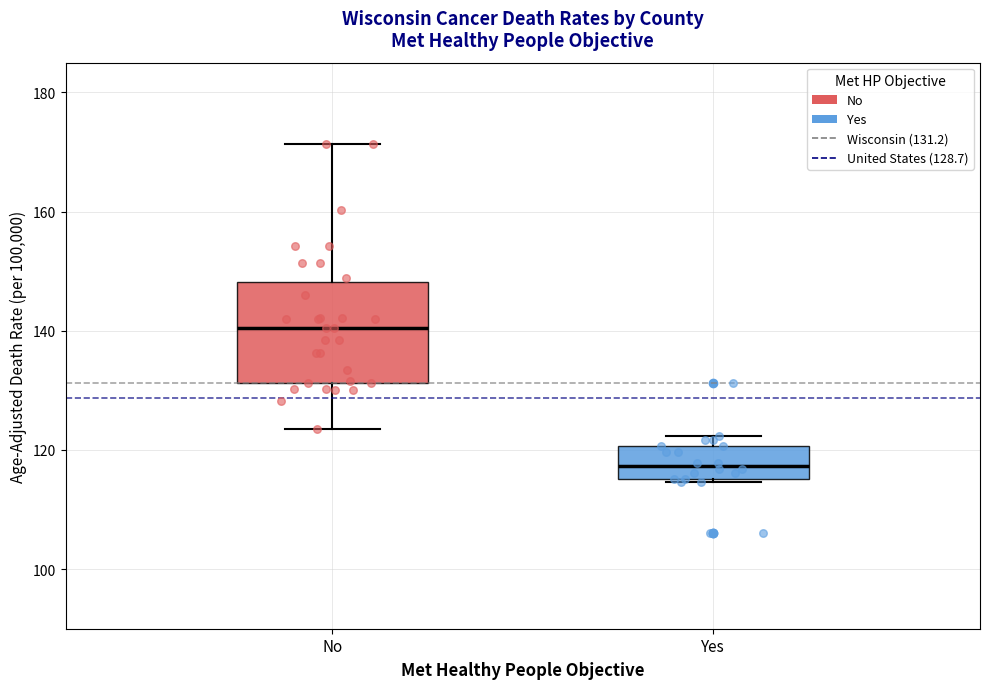

Reading left to right, transcribe this box plot: for each box, give where its median line is, the range the box spans, and where its two whiskers end, as read against the y-axis. The values are not printed on the chart, so give them approximately, as read against the axis.

No: median 140, box 132 to 148, whiskers 124 to 172
Yes: median 118, box 116 to 120, whiskers 114 to 122